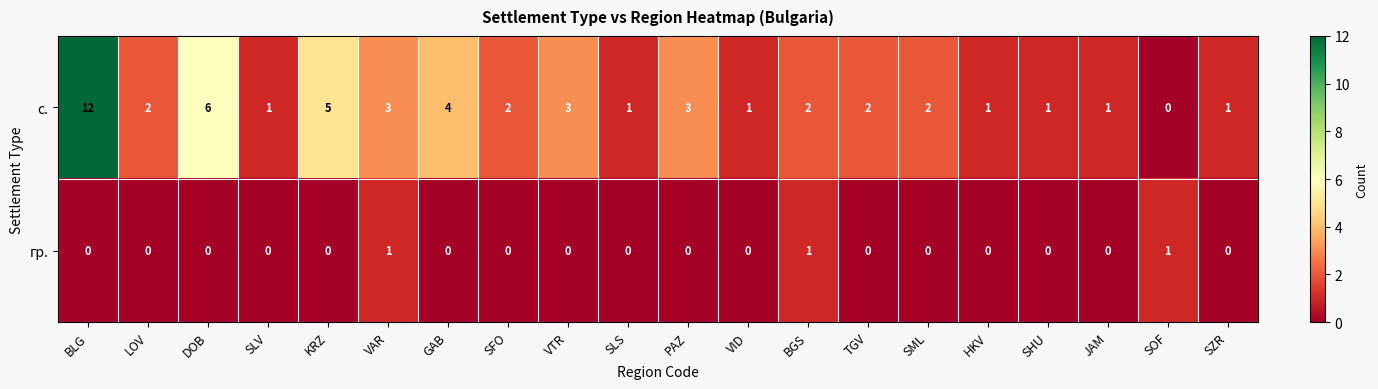

At BGS, list the series in order from smallest to largest.

гр., с.